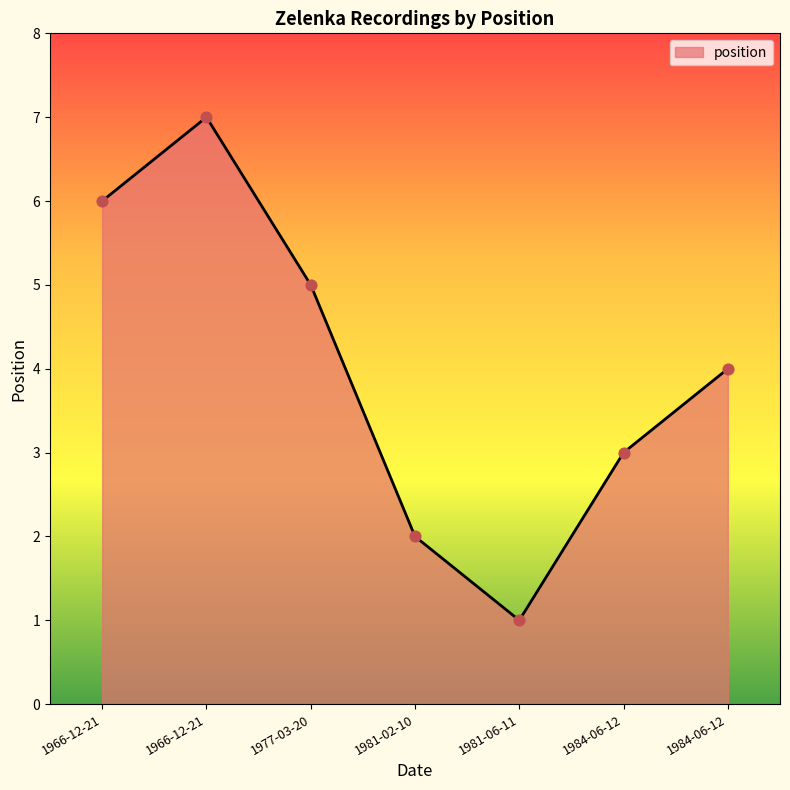

Which has a higher value, 1984-06-12 or 1981-06-11?

1984-06-12